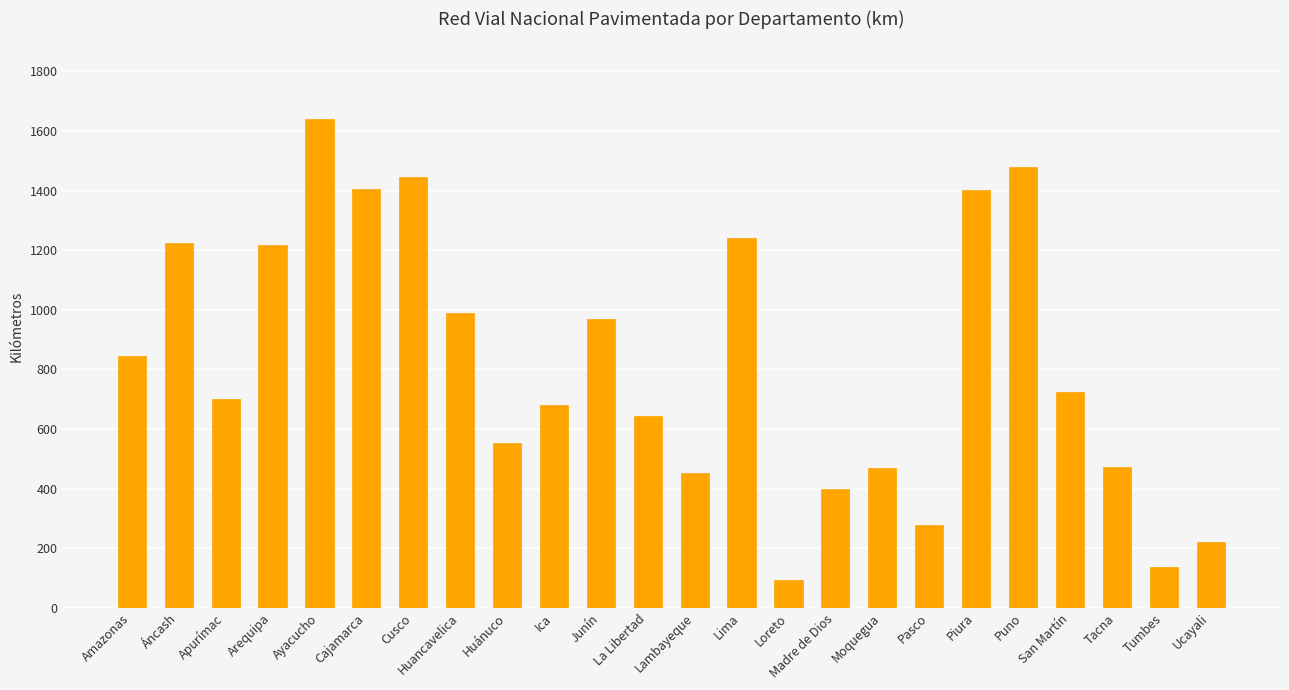

What is the maximum value shown in the chart?

1641.6